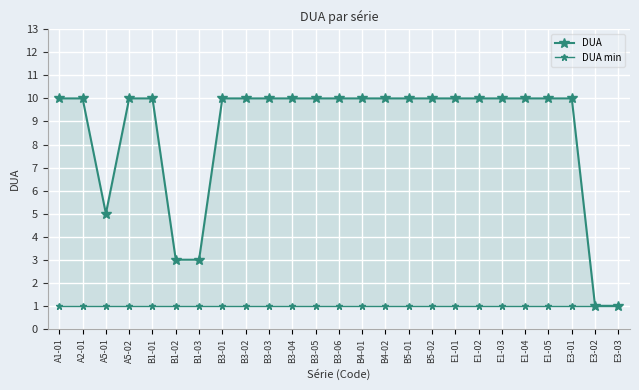

True or false: DUA has a value of 1 at E3-02.

True